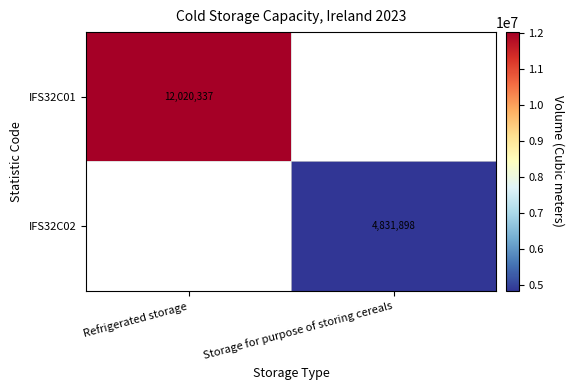

At how many categories does at least one series exceed 8873840?

1